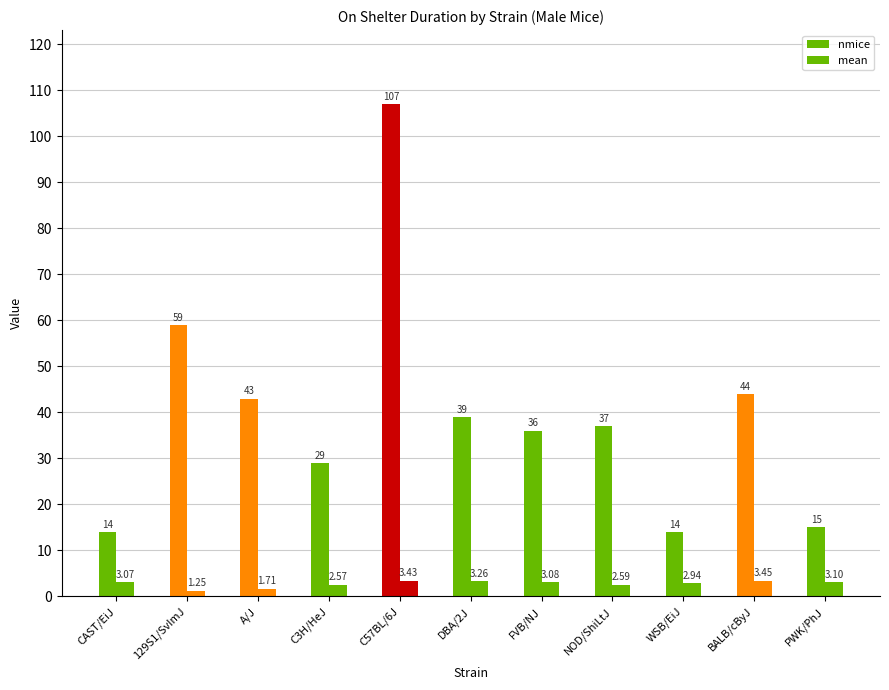

Which label corresponds to the smallest value in the chart?

129S1/SvImJ